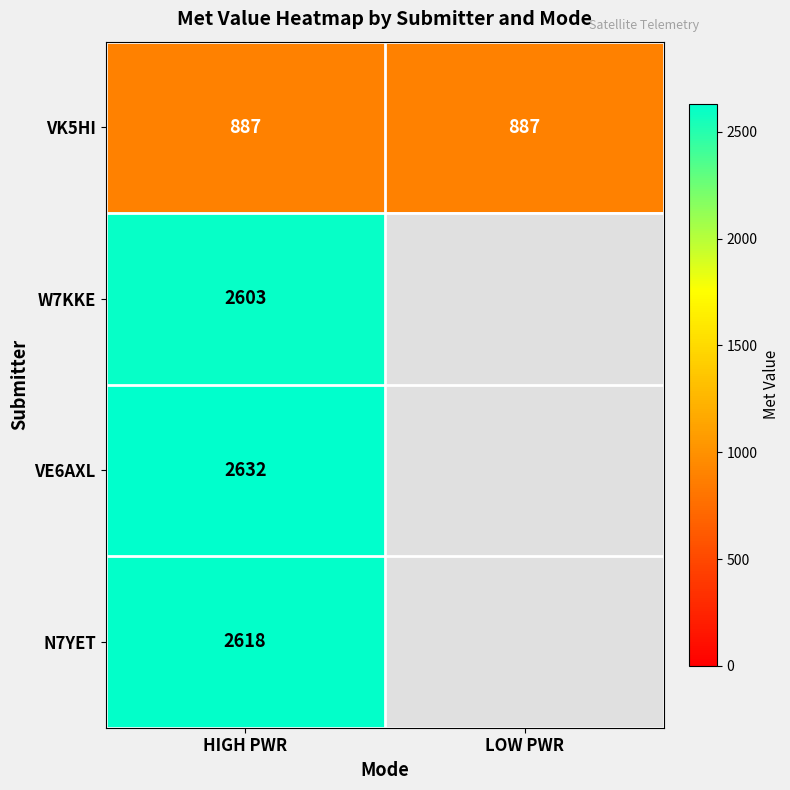

At which category is the sum across all series the highest?

HIGH PWR